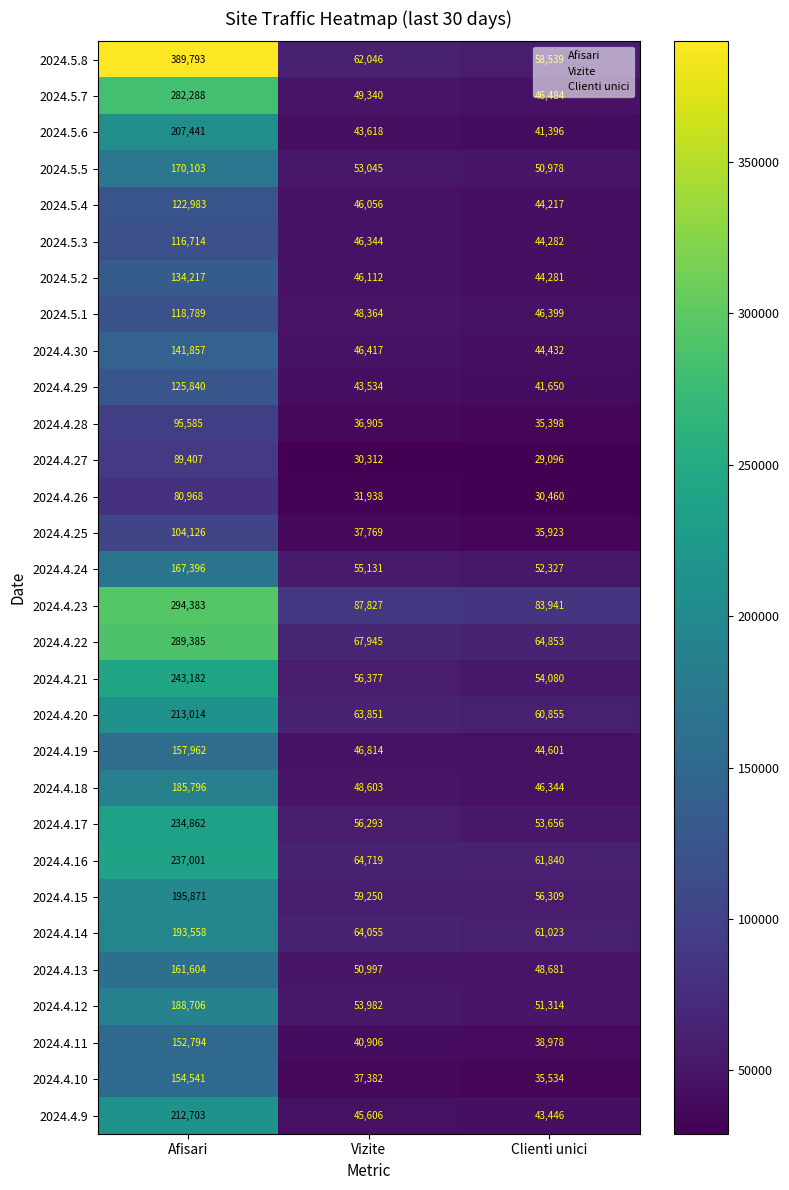

Read the 2024.4.9 value at Afisari.

212703